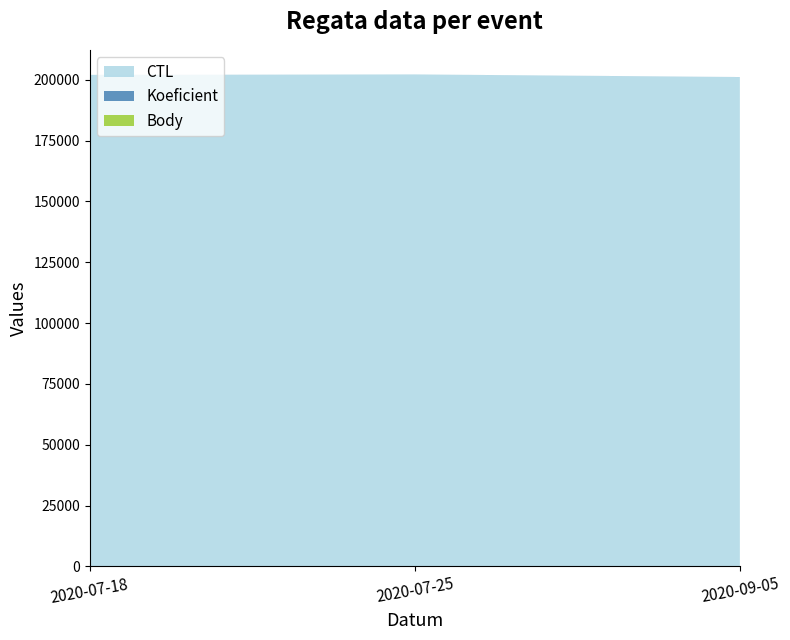

Reading left to right, extract all data points from this chart.

CTL: 202009	202206	201135
Koeficient: 7	4	7
Body: 2	2	2